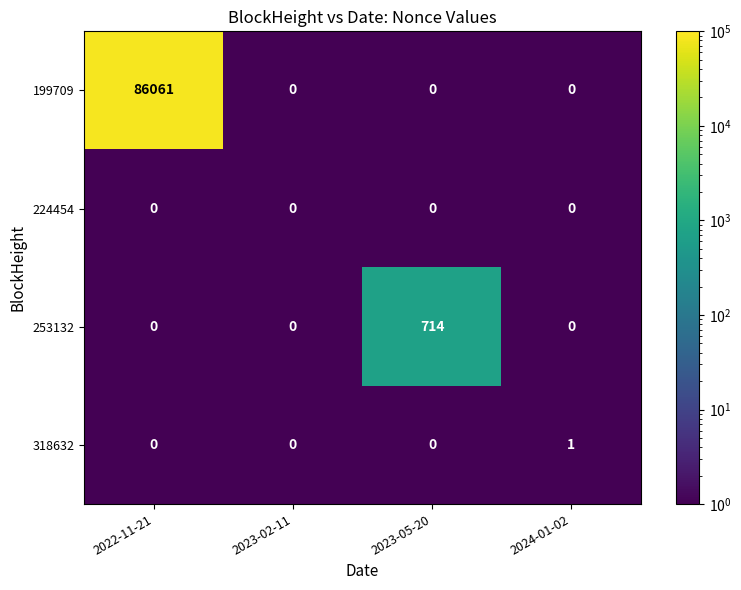

The value of 253132 at 2024-01-02 is 0. True or false?

True